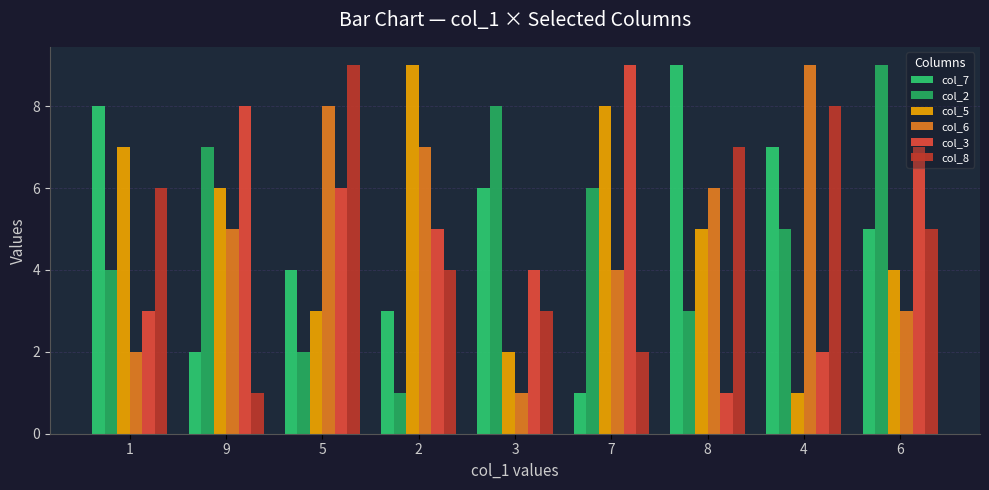

What position from the left is 3?

5